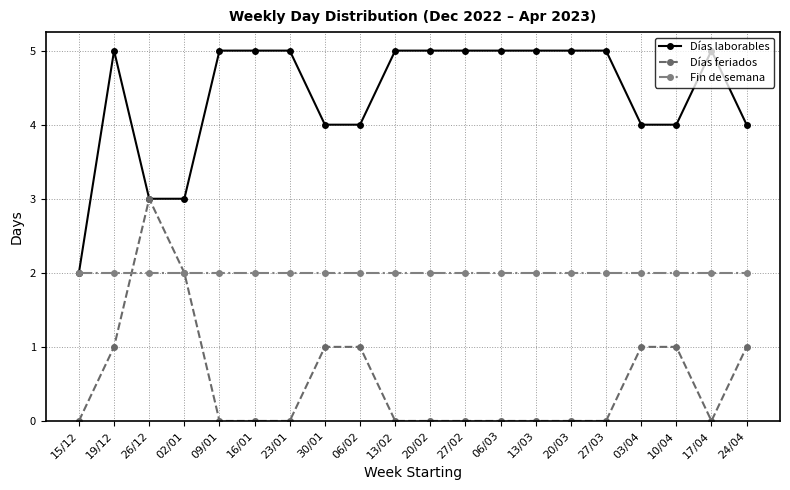

True or false: Días feriados has a value of 1 at 30/01.

True